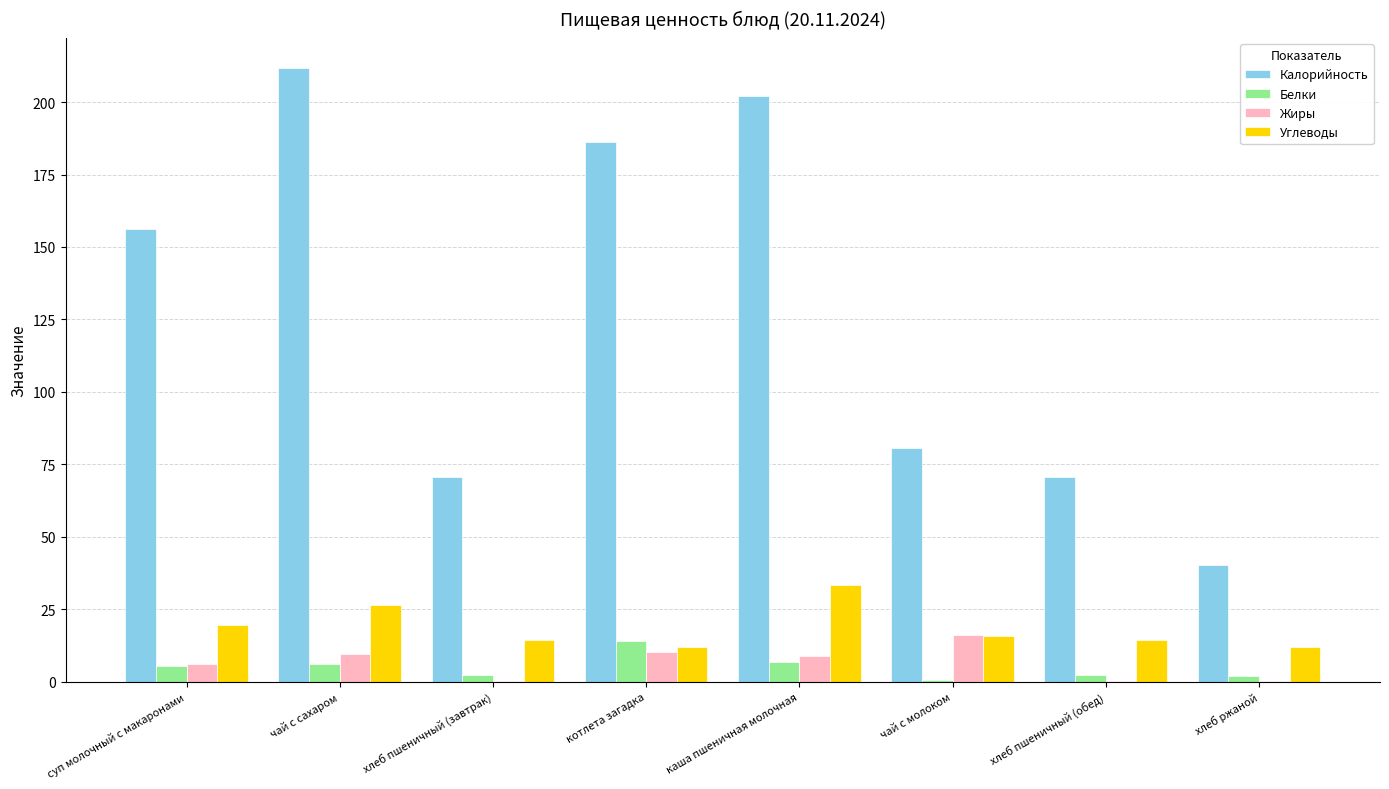

Which series changed the most between суп молочный с макаронами and чай с сахаром?

Калорийность